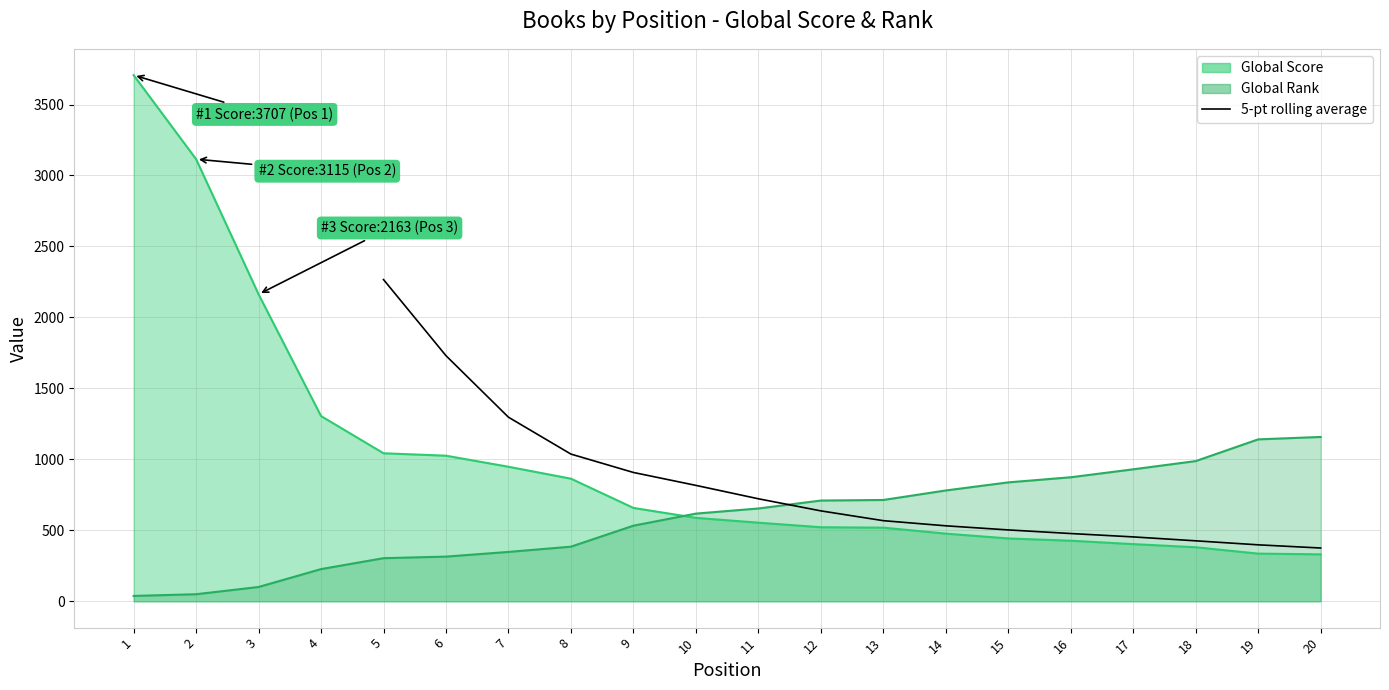

Which has a higher value, 6 or 5?

5